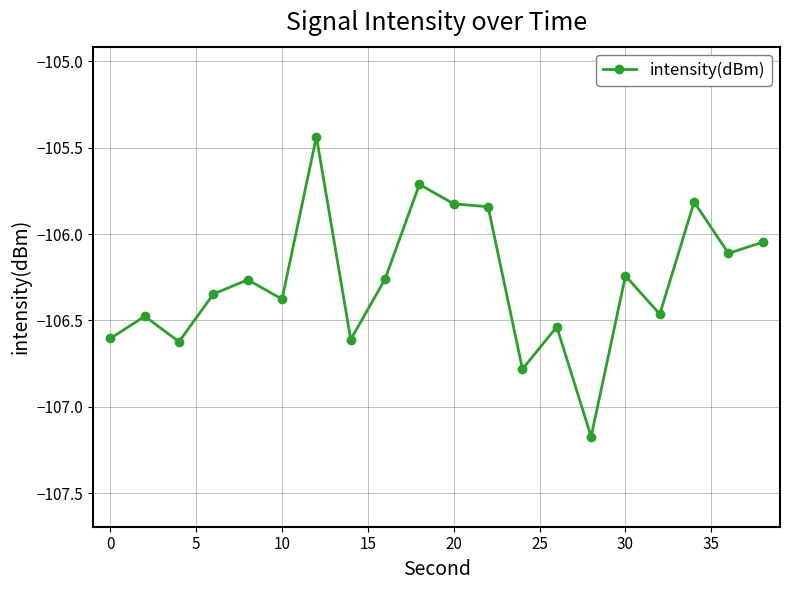

What is the difference between the maximum and minimum values?

1.7